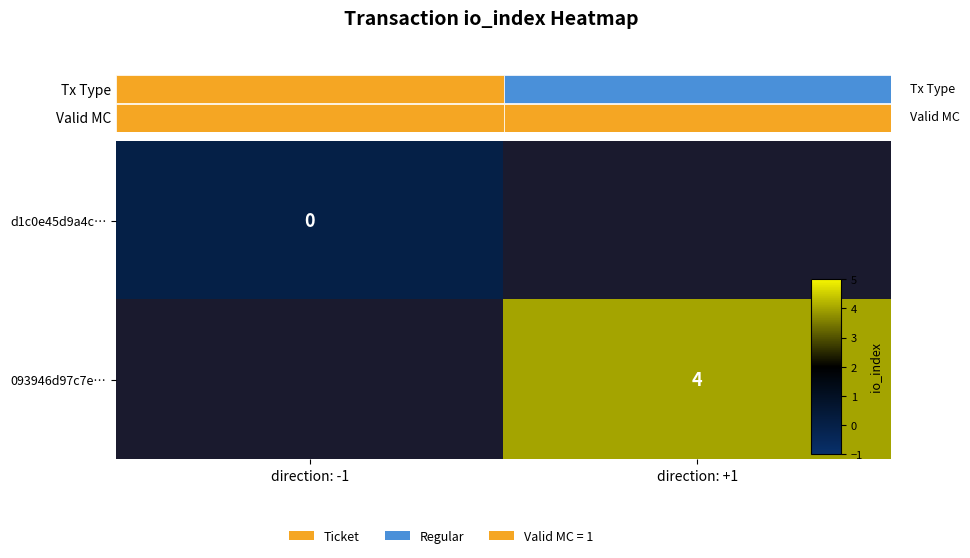

Is it true that d1c0e45d9a4c… equals 0.0 at direction: -1?

True